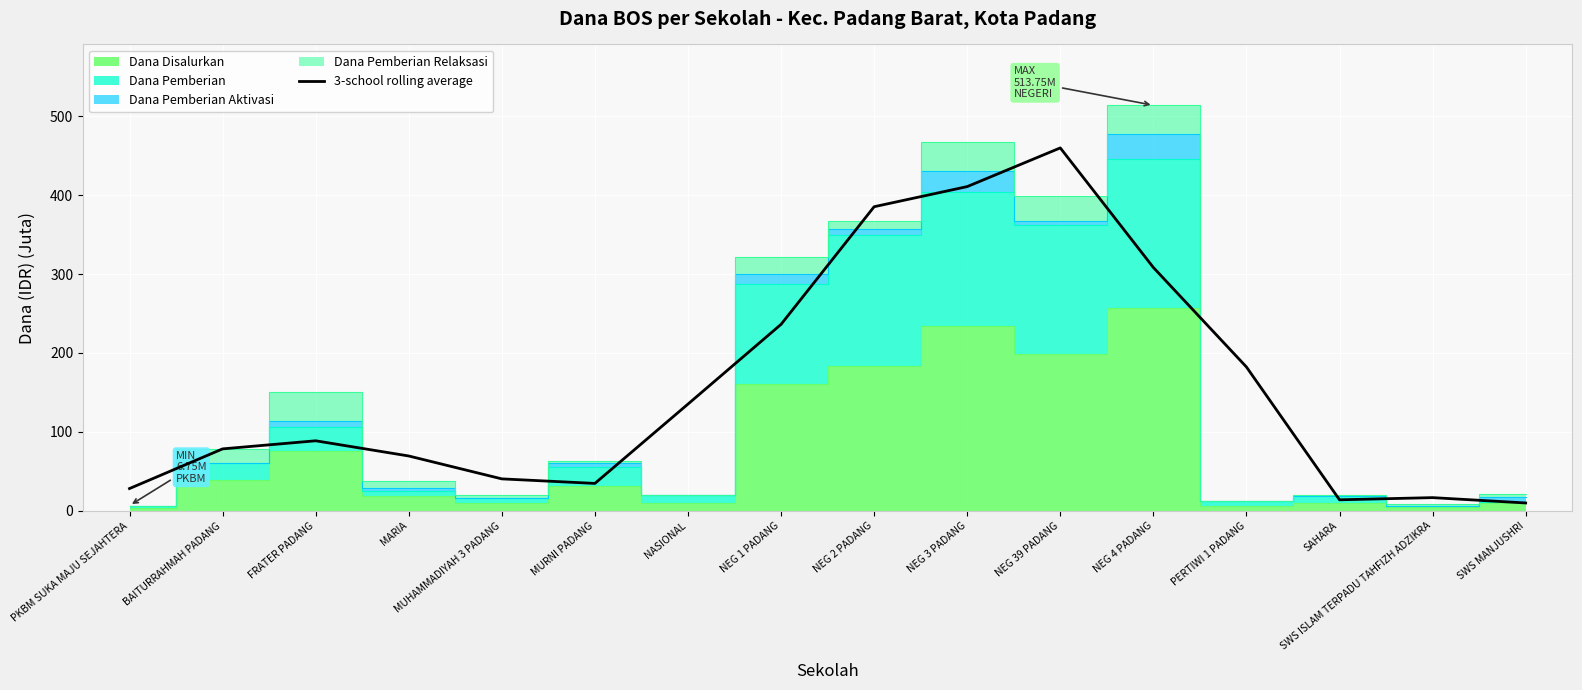

What is the greatest value displayed?

459.8